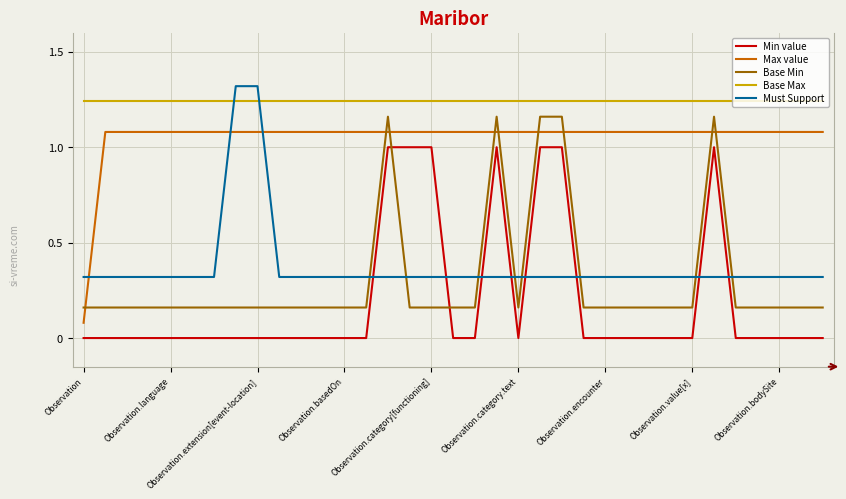

True or false: Base Min and Max value cross at least once.

True